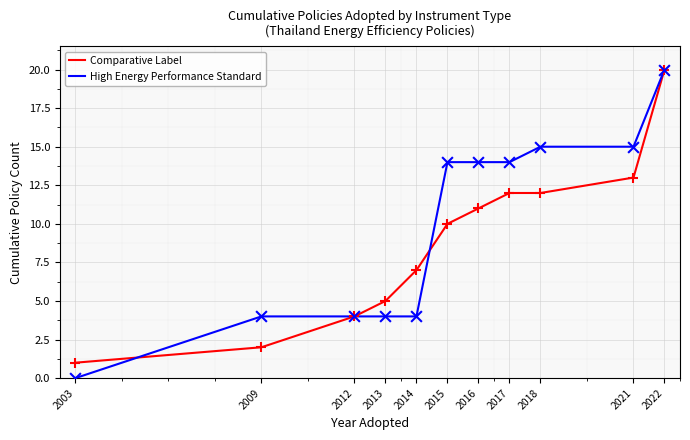

Which series has the largest total across all categories?

High Energy Performance Standard